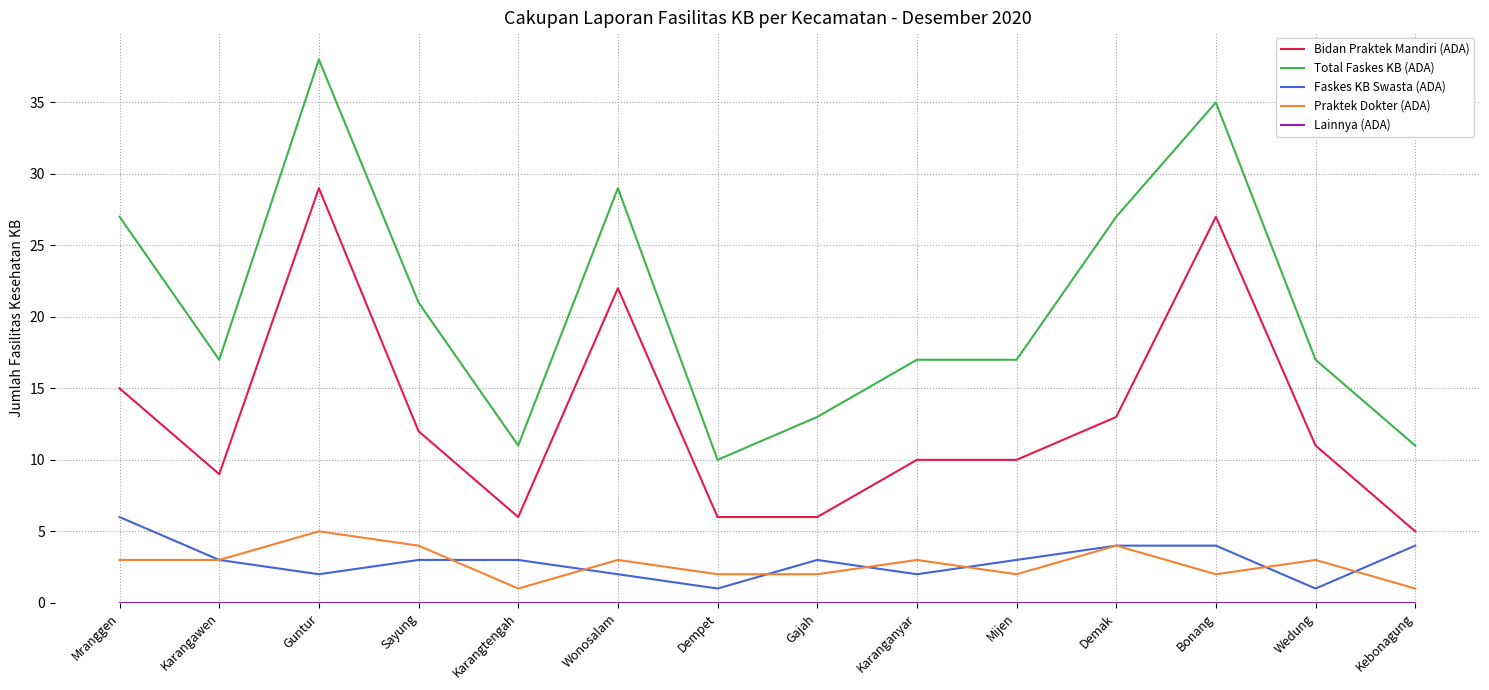

Does the chart display data point markers on the line(s)?

No